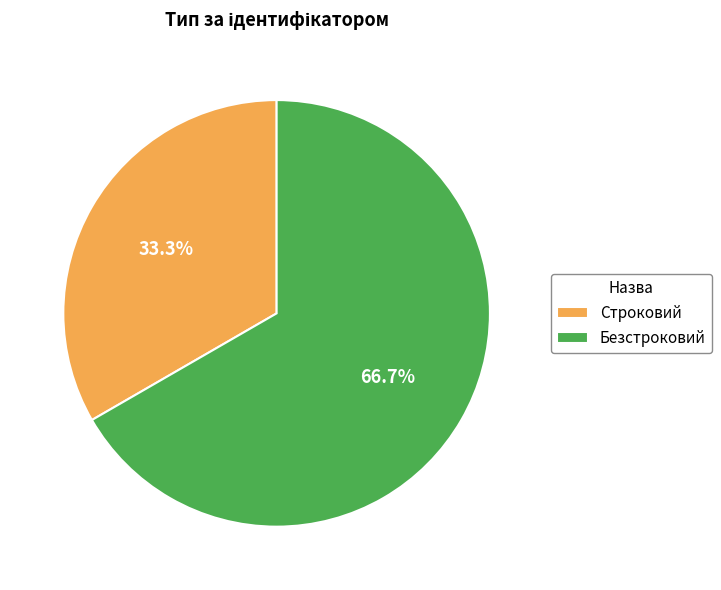

Do Строковий and Безстроковий together represent more than half of the pie?

Yes